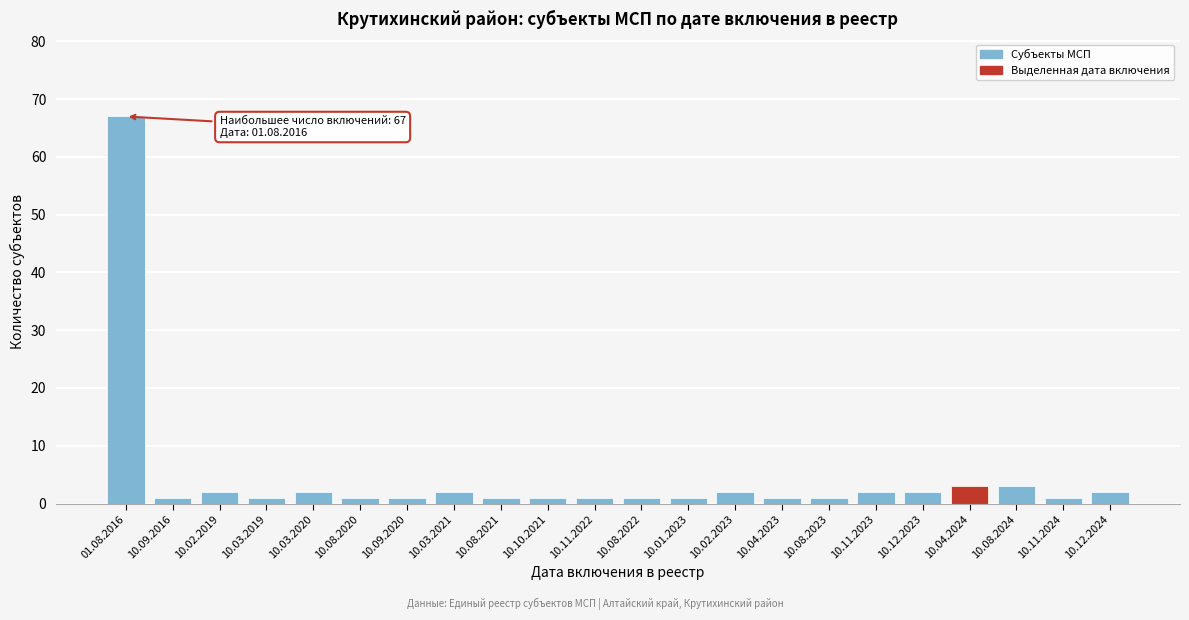

Reading left to right, transcribe all the data shown in this chart.

01.08.2016=67	10.09.2016=1	10.02.2019=2	10.03.2019=1	10.03.2020=2	10.08.2020=1	10.09.2020=1	10.03.2021=2	10.08.2021=1	10.10.2021=1	10.11.2022=1	10.08.2022=1	10.01.2023=1	10.02.2023=2	10.04.2023=1	10.08.2023=1	10.11.2023=2	10.12.2023=2	10.04.2024=3	10.08.2024=3	10.11.2024=1	10.12.2024=2